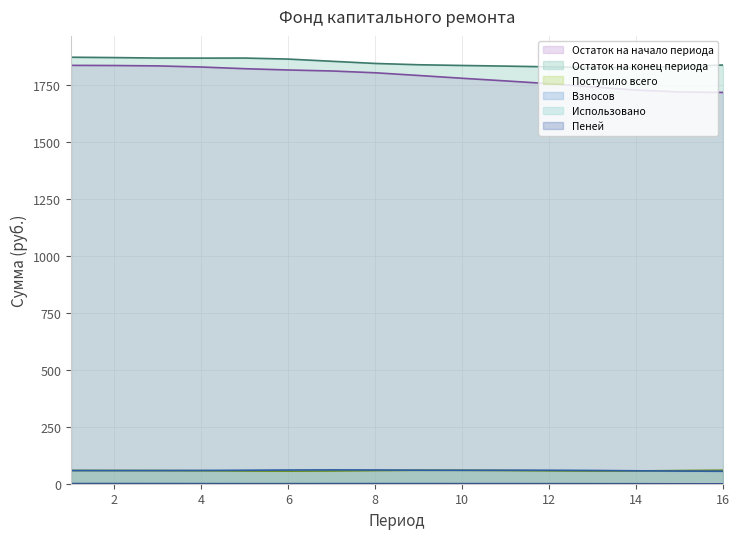

At which category is the sum across all series the highest?

1